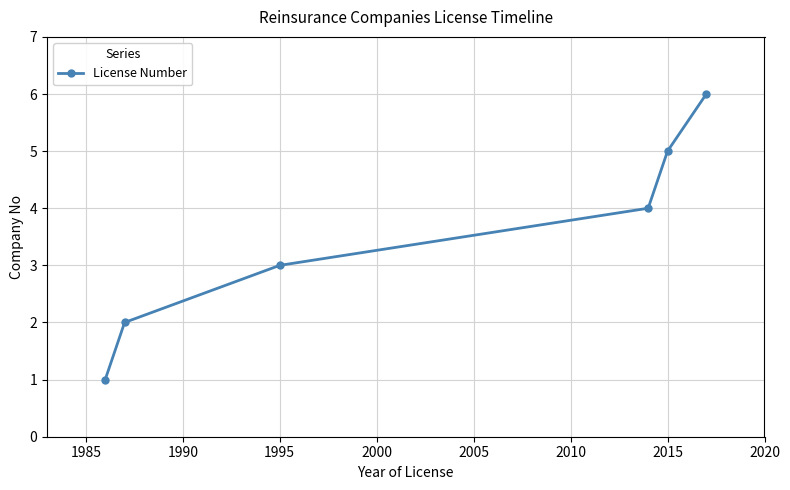

What is the sum of all values?

21